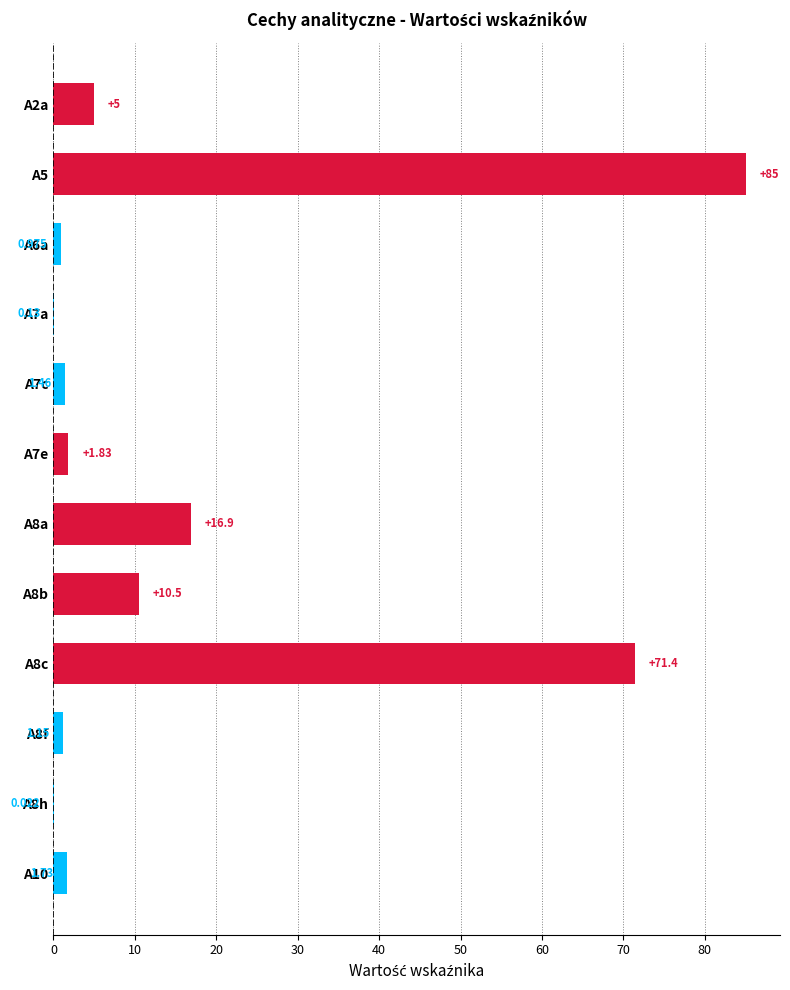

How many categories are shown in the chart?

12